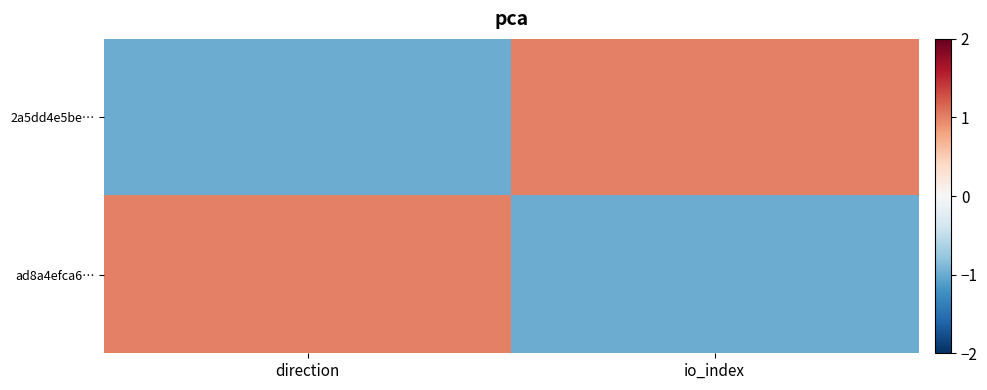

Reading left to right, transcribe all the data shown in this chart.

2a5dd4e5be…: direction=-1	io_index=1
ad8a4efca6…: direction=1	io_index=-1